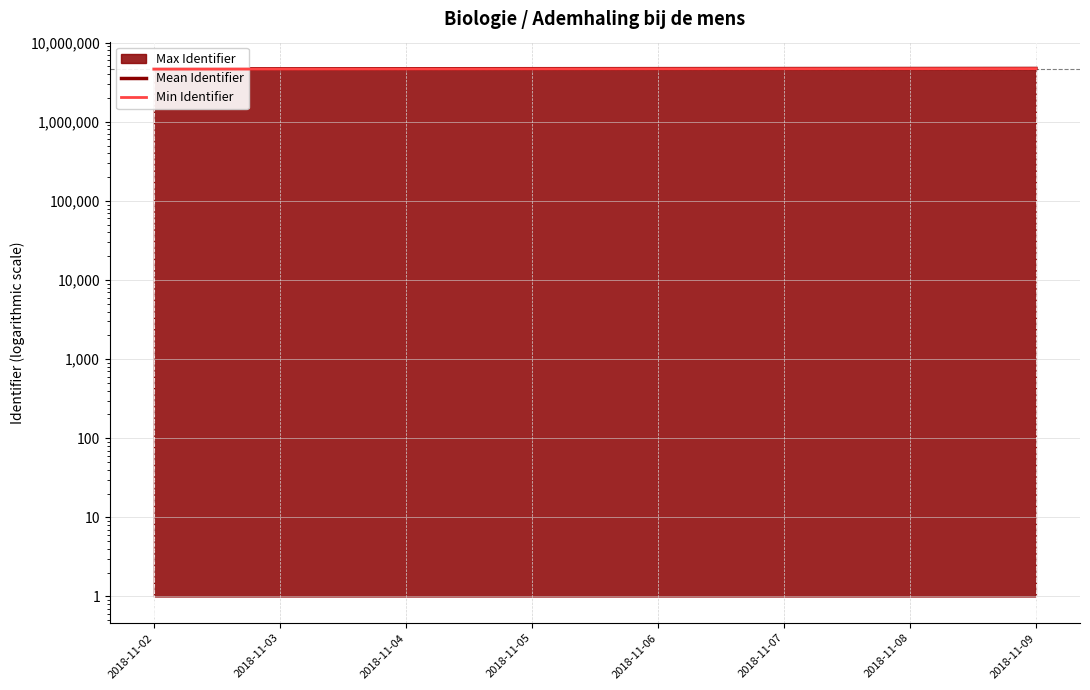

What is the value of the Min Identifier point at the 2nd from the left?

4698284